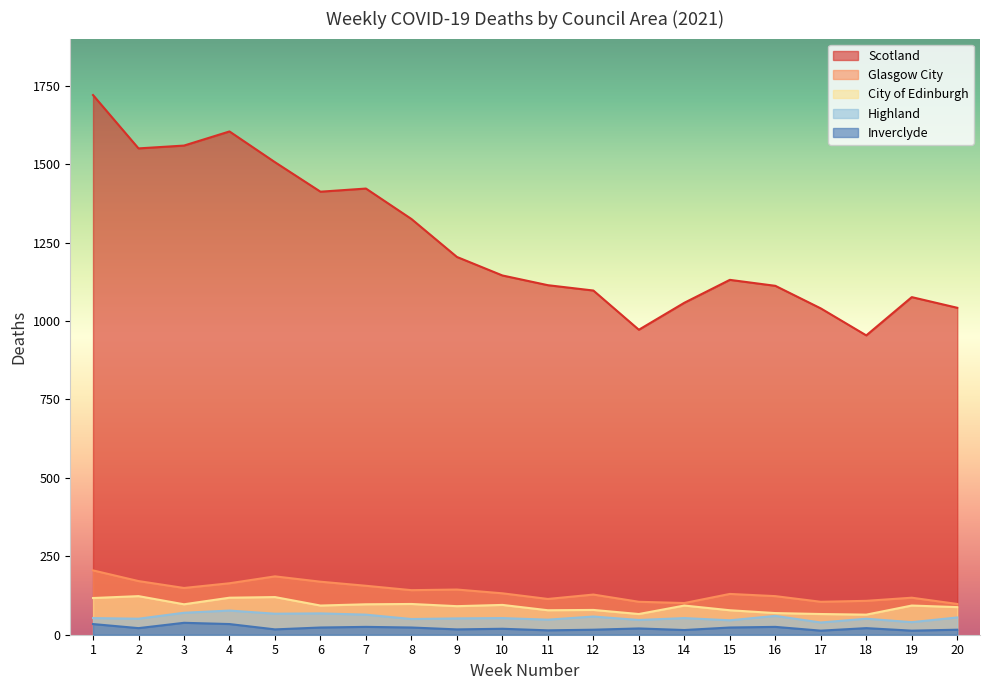

List the series in order of their peak value, lowest first.

Inverclyde, Highland, City of Edinburgh, Glasgow City, Scotland